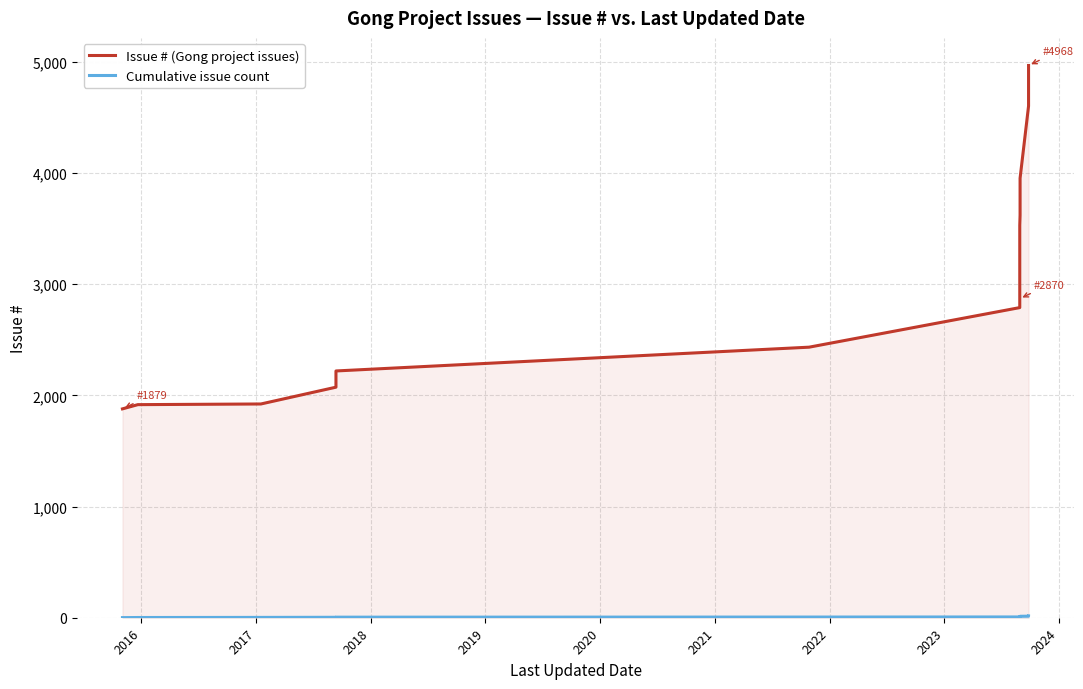

The value of Cumulative issue count at 2022 is 8. True or false?

True